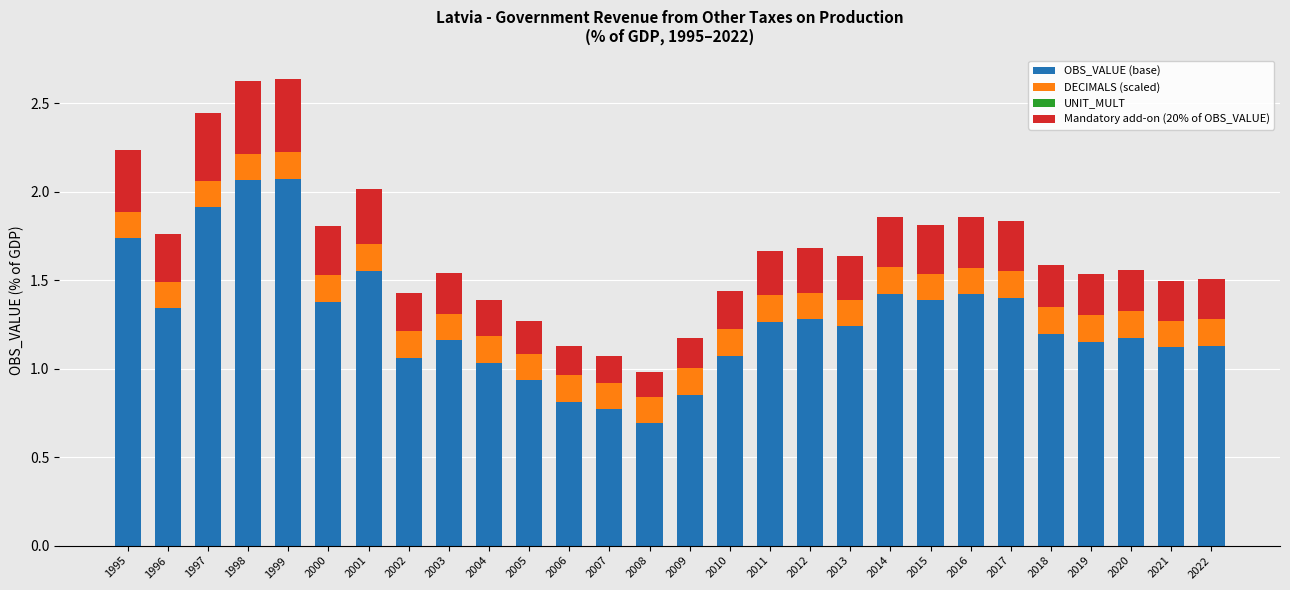

How many series are shown in this chart?

3